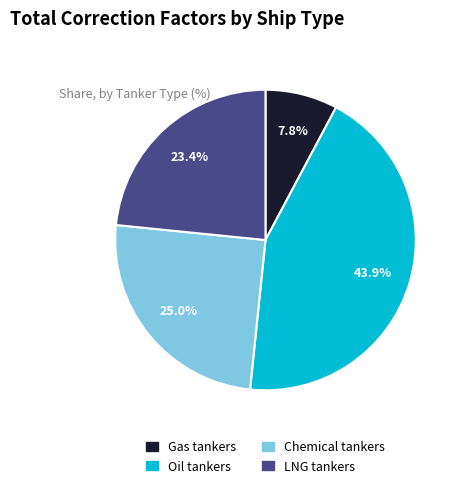

True or false: Chemical tankers accounts for 34% of the total.

False